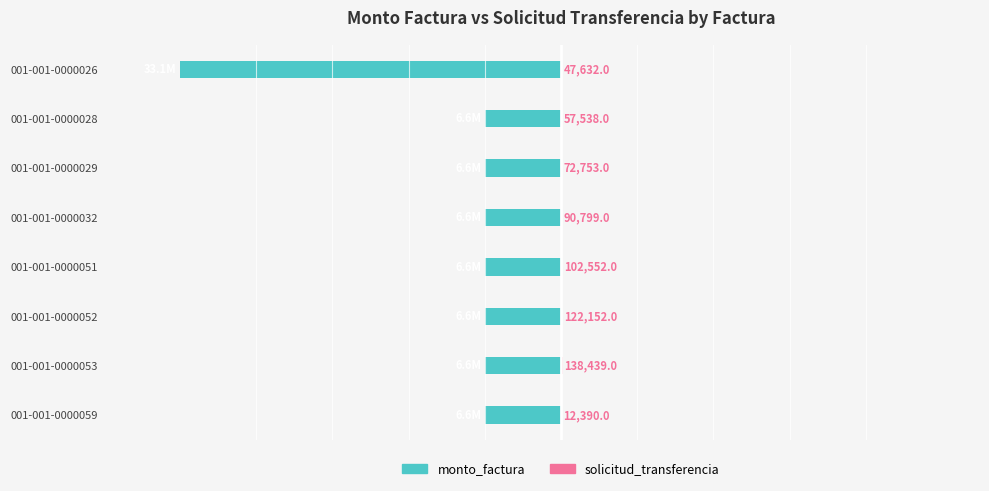

How many groups of bars are there?

8